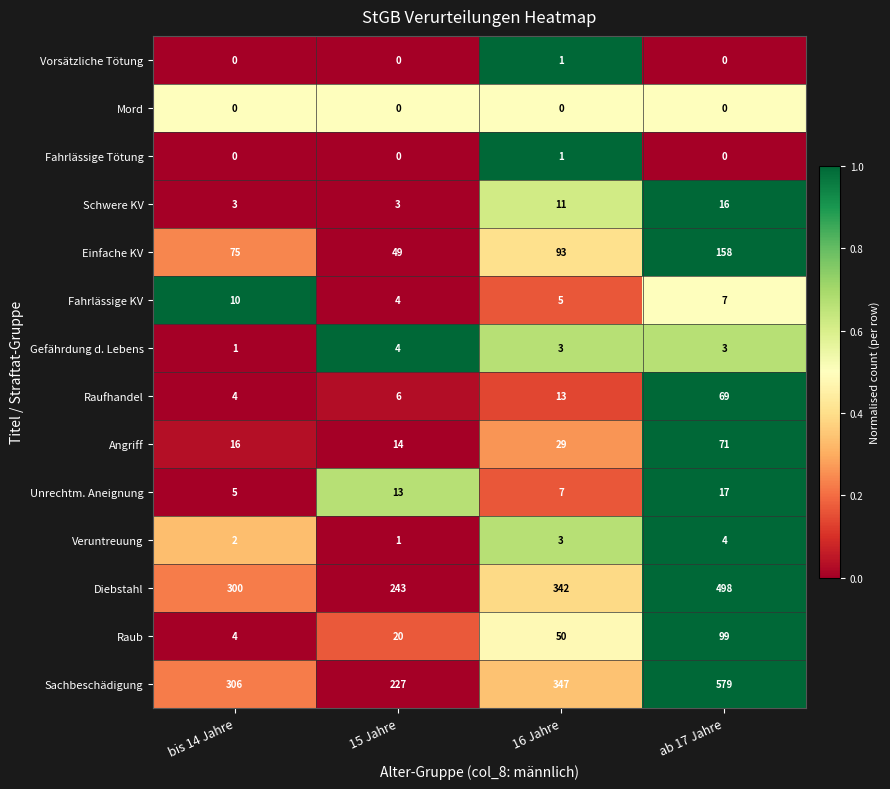

How many Gefährdung d. Lebens values are between 3 and 4?

3